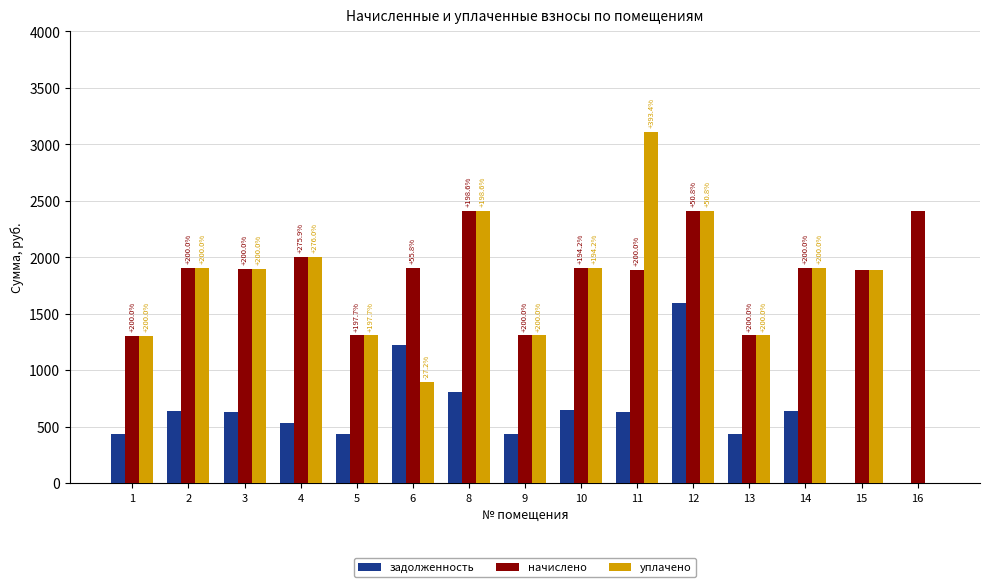

What is the lowest value of the начислено series?

1304.1